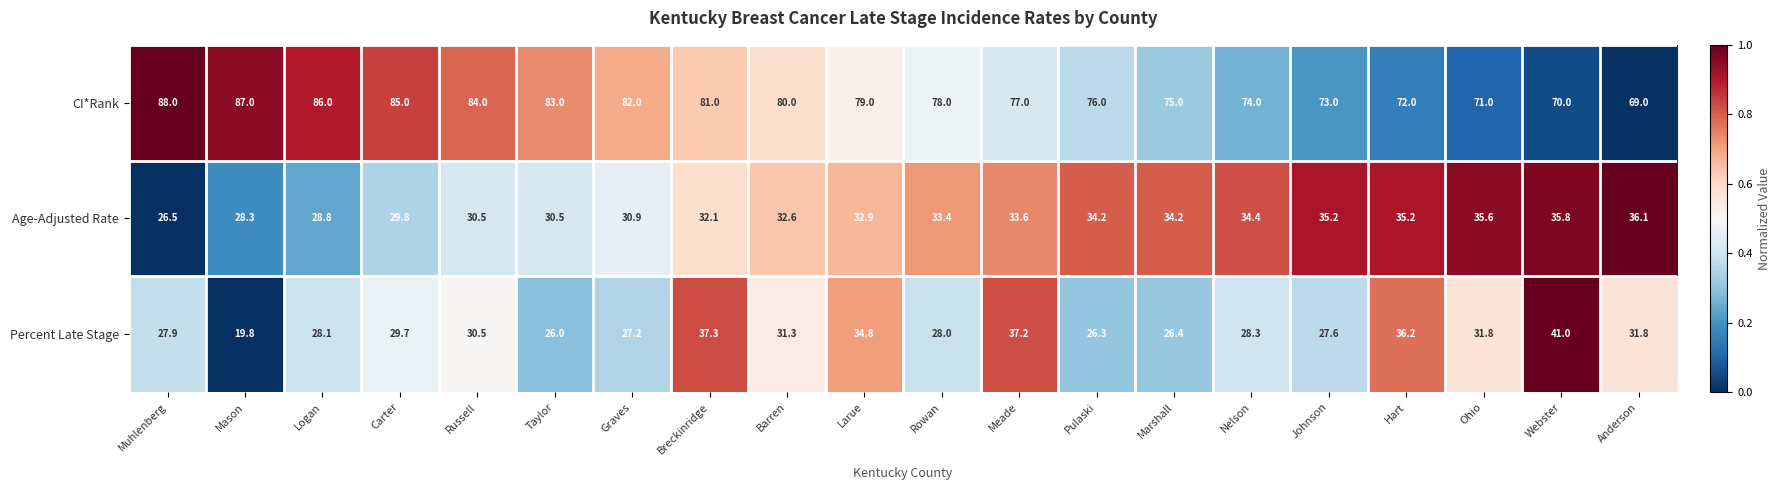

True or false: Age-Adjusted Rate has a value of 41.0 at Russell.

False